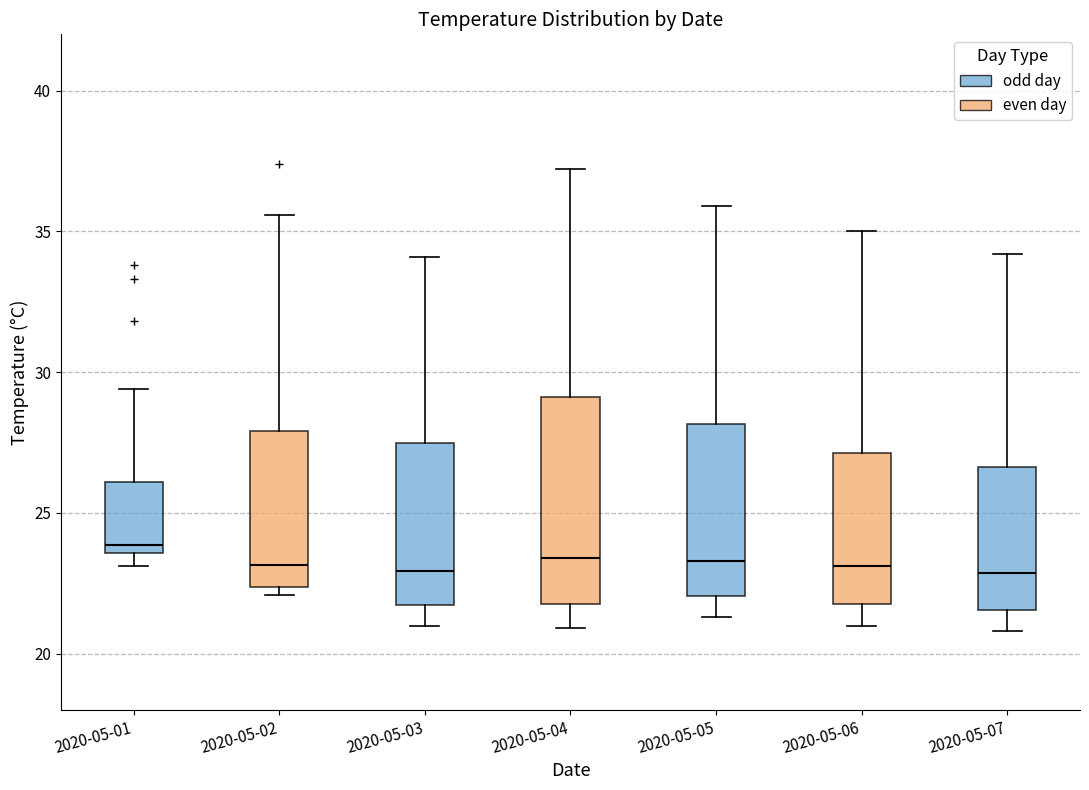

Reading left to right, transcribe this box plot: for each box, give where its median line is, the range the box spans, and where its two whiskers end, as read against the y-axis. The values are not printed on the chart, so give them approximately, as read against the axis.

2020-05-01: median 24.0, box 23.5 to 26.0, whiskers 23.0 to 29.5
2020-05-02: median 23.0, box 22.5 to 28.0, whiskers 22.0 to 35.5
2020-05-03: median 23.0, box 21.5 to 27.5, whiskers 21.0 to 34.0
2020-05-04: median 23.5, box 22.0 to 29.0, whiskers 21.0 to 37.0
2020-05-05: median 23.5, box 22.0 to 28.0, whiskers 21.5 to 36.0
2020-05-06: median 23.0, box 22.0 to 27.0, whiskers 21.0 to 35.0
2020-05-07: median 23.0, box 21.5 to 26.5, whiskers 21.0 to 34.0